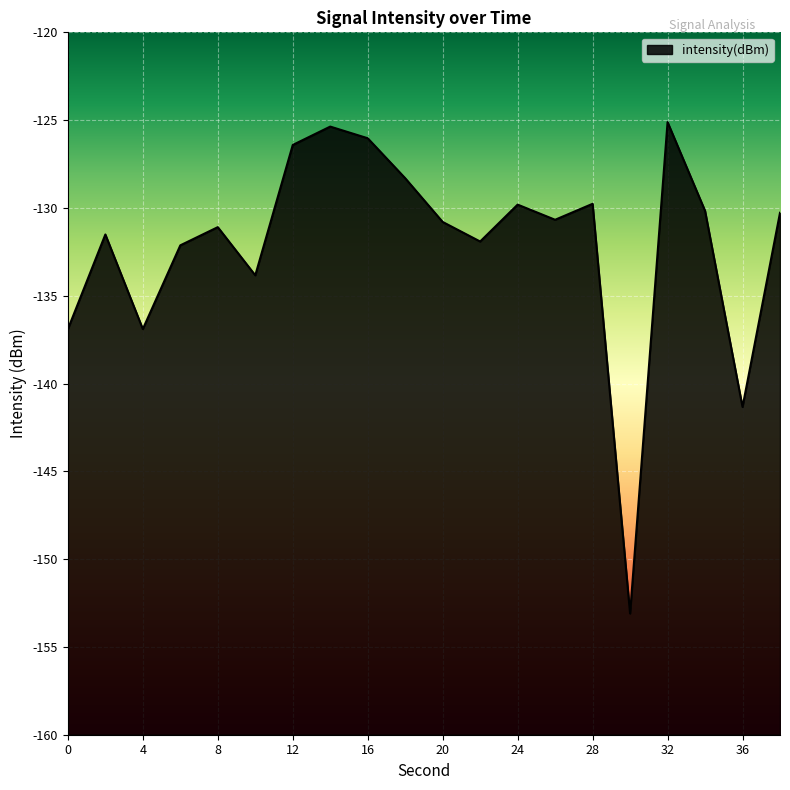

At which label does the data first exceed -130?

12